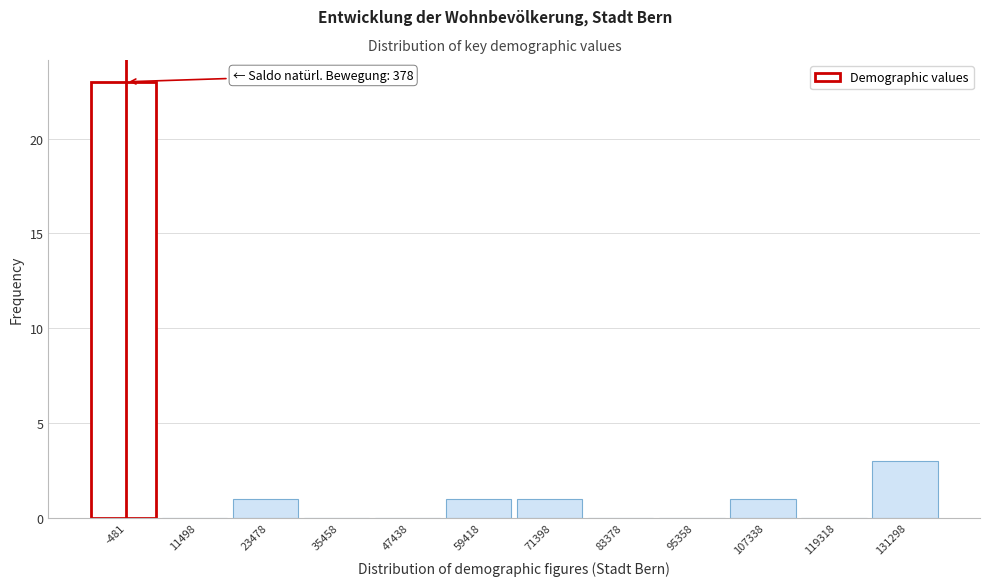

Reading left to right, transcribe all the data shown in this chart.

-481=23	11498=0	23478=1	35458=0	47438=0	59418=1	71398=1	83378=0	95358=0	107338=1	119318=0	131298=3